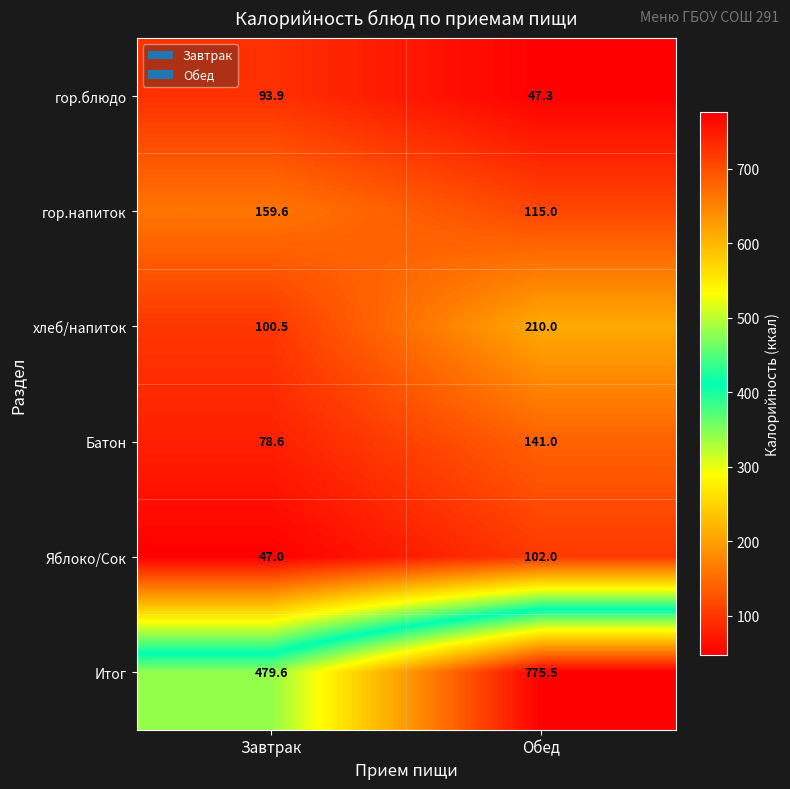

Read the Батон value at Обед.

141.0